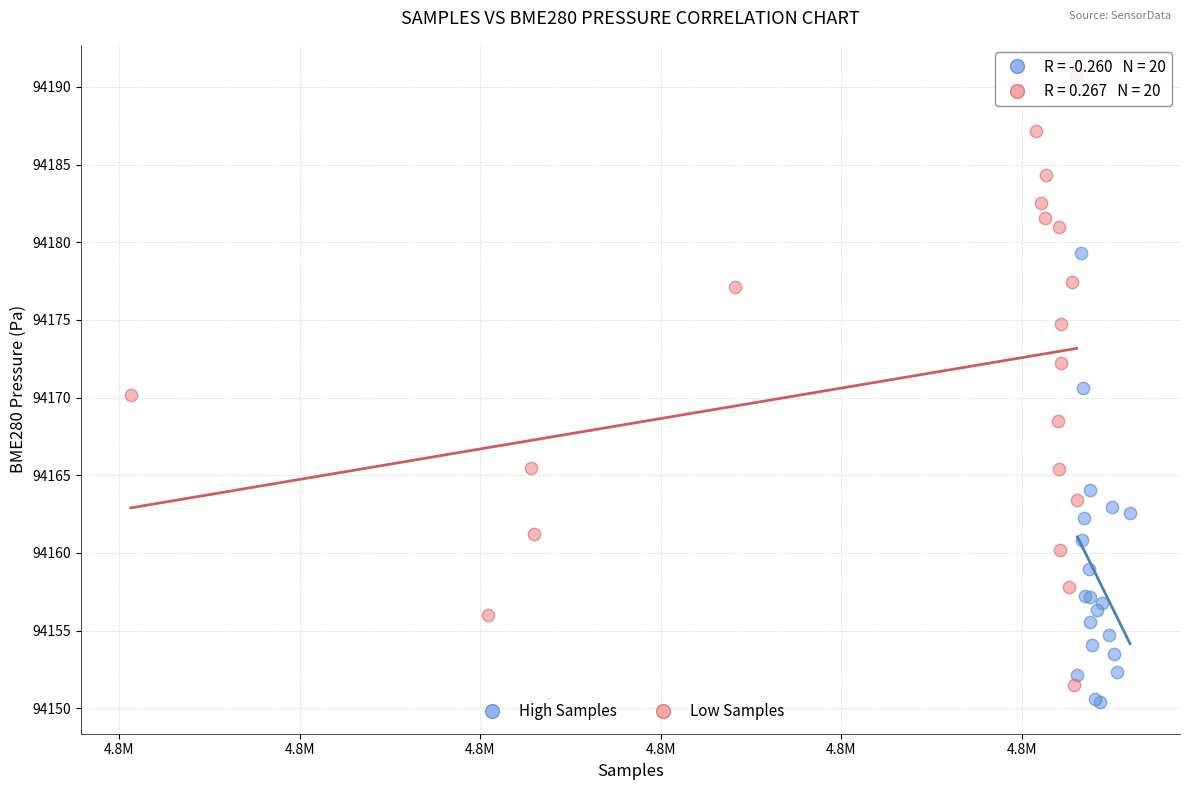

Which series contains the lowest Y value?

High Samples